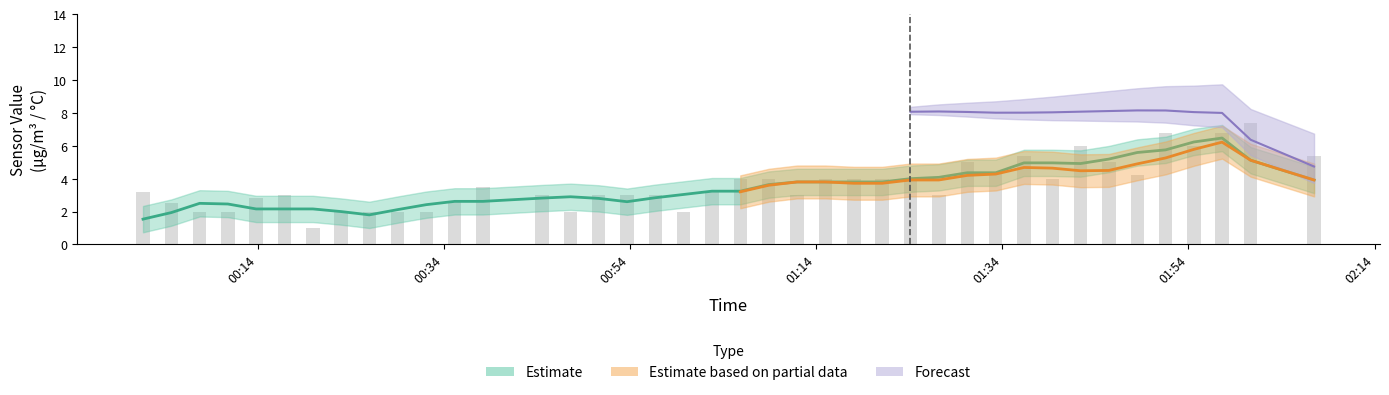

Is it true that BME280_temperature equals 4.5 at 2024/03/18 00:22:58?

False